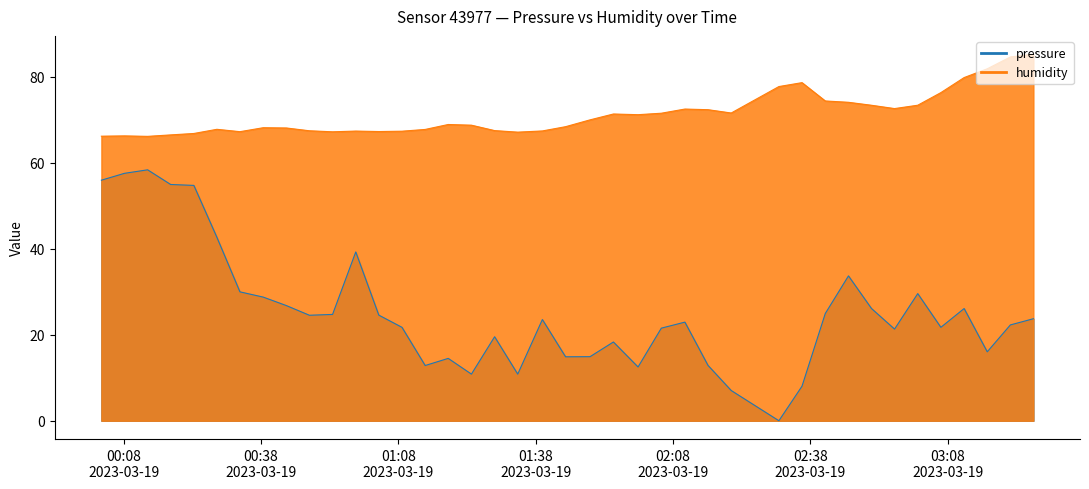

Rank the series by their maximum value, from highest to lowest.

humidity, pressure